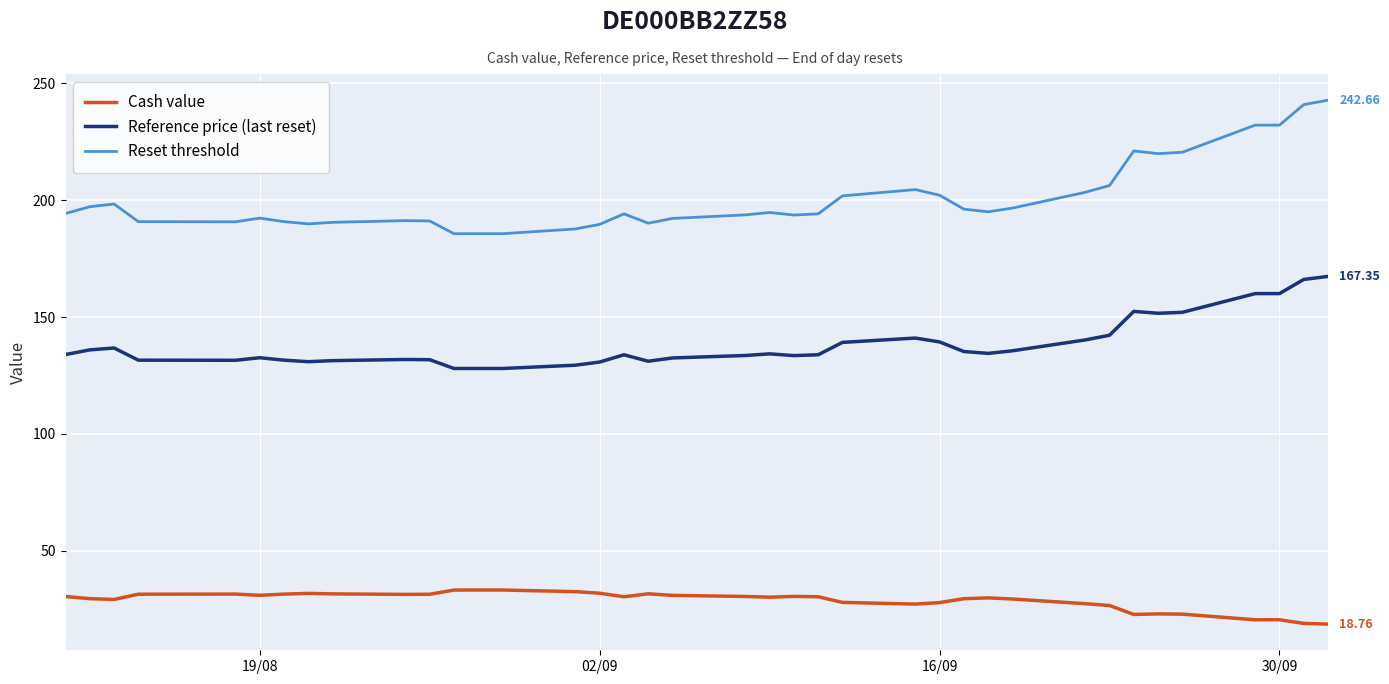

True or false: Reset threshold and Reference price (last reset) intersect in this chart.

False